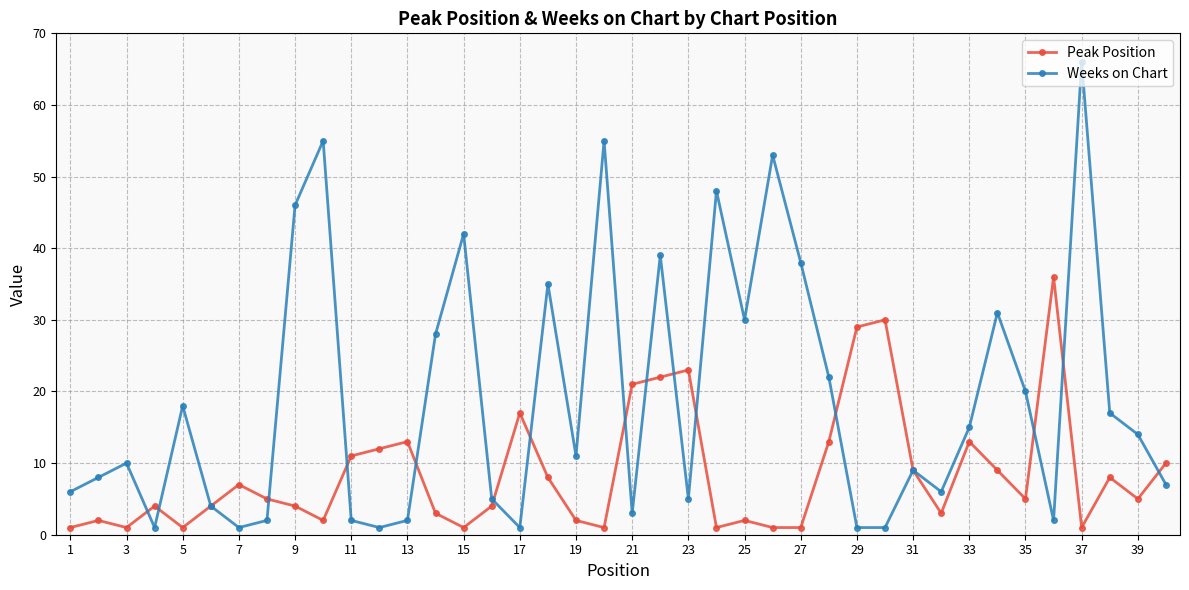

Rank the series by their average value, from highest to lowest.

Weeks on Chart, Peak Position